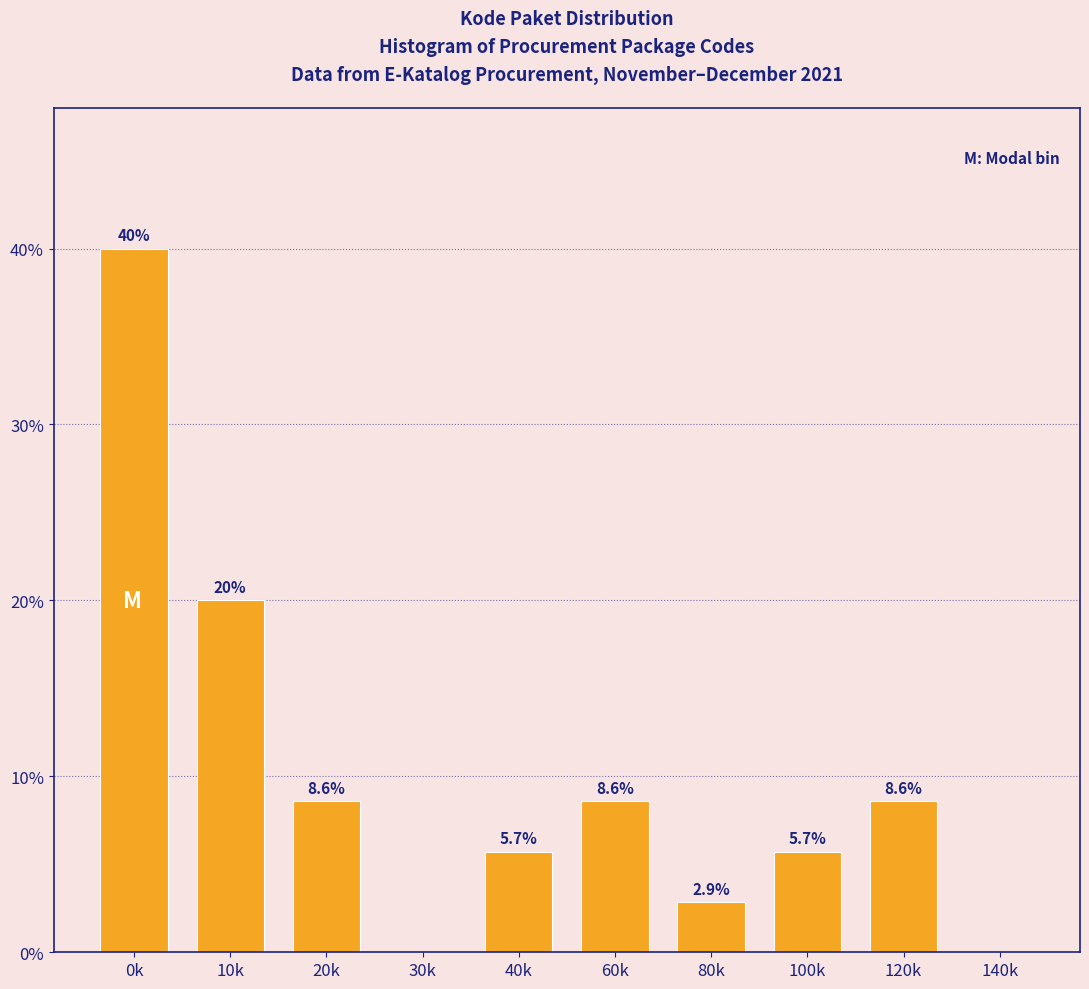

Reading right to left, what are all the values shown in this chart?

140k=0.0	120k=8.6	100k=5.7	80k=2.9	60k=8.6	40k=5.7	30k=0.0	20k=8.6	10k=20.0	0k=40.0